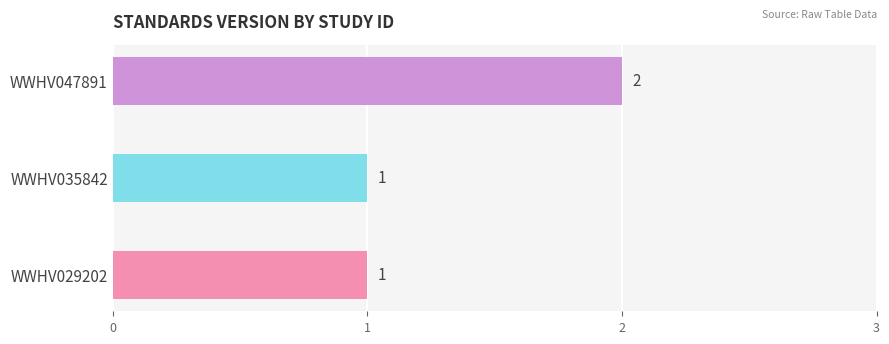

True or false: the data shows 2 at WWHV035842.

False